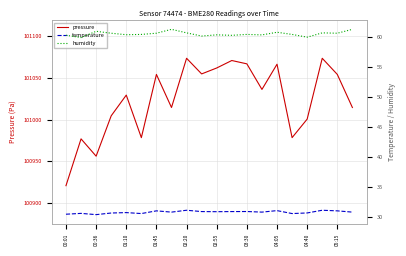

Is it true that pressure equals 101066.8 at 03:30?

True